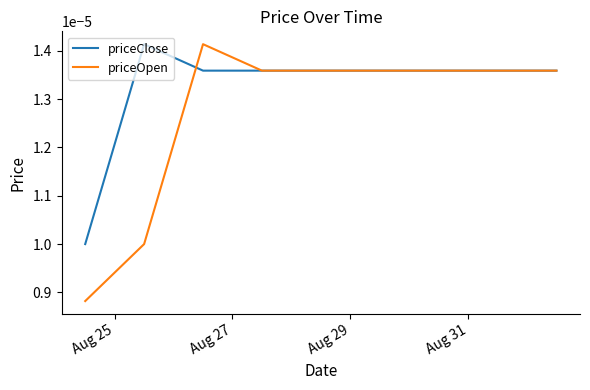

How many lines are shown in the chart?

2